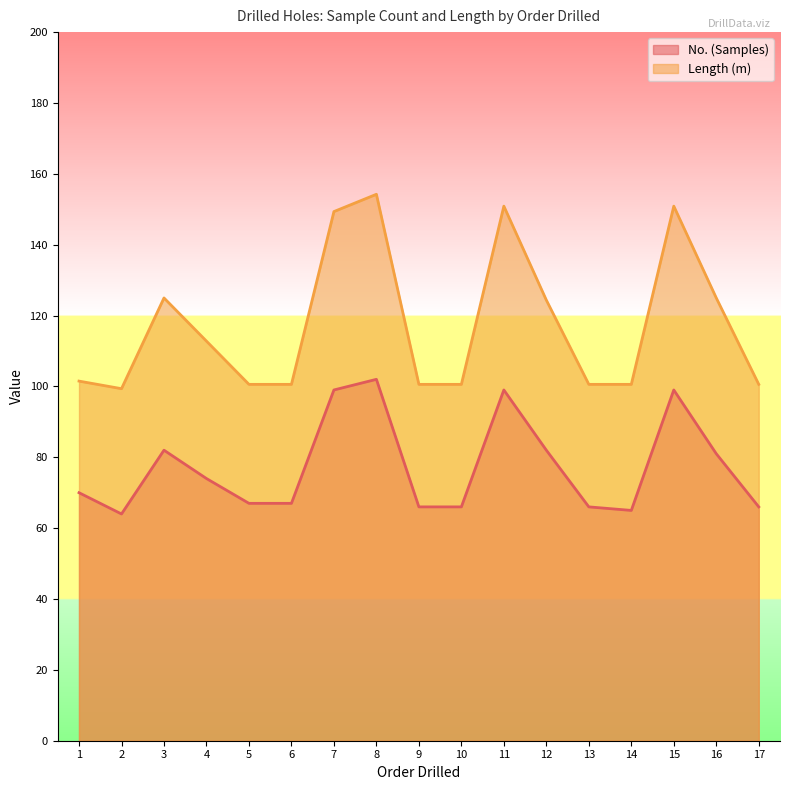

At which label does No. (Samples) first exceed 70?

3